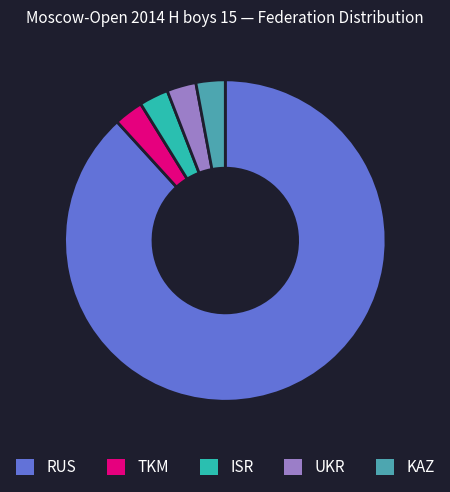

Do TKM and RUS together represent more than half of the pie?

Yes